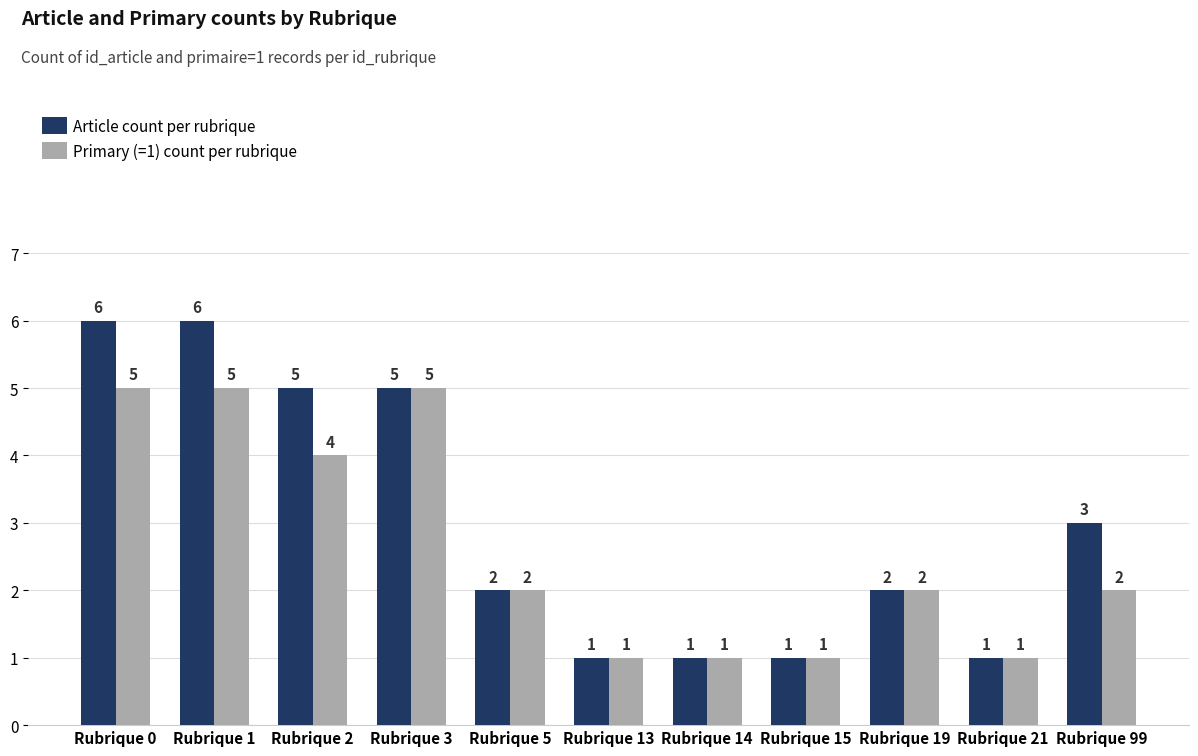

What is the value of the Primary (=1) count per rubrique bar at the 9th from the left?

2